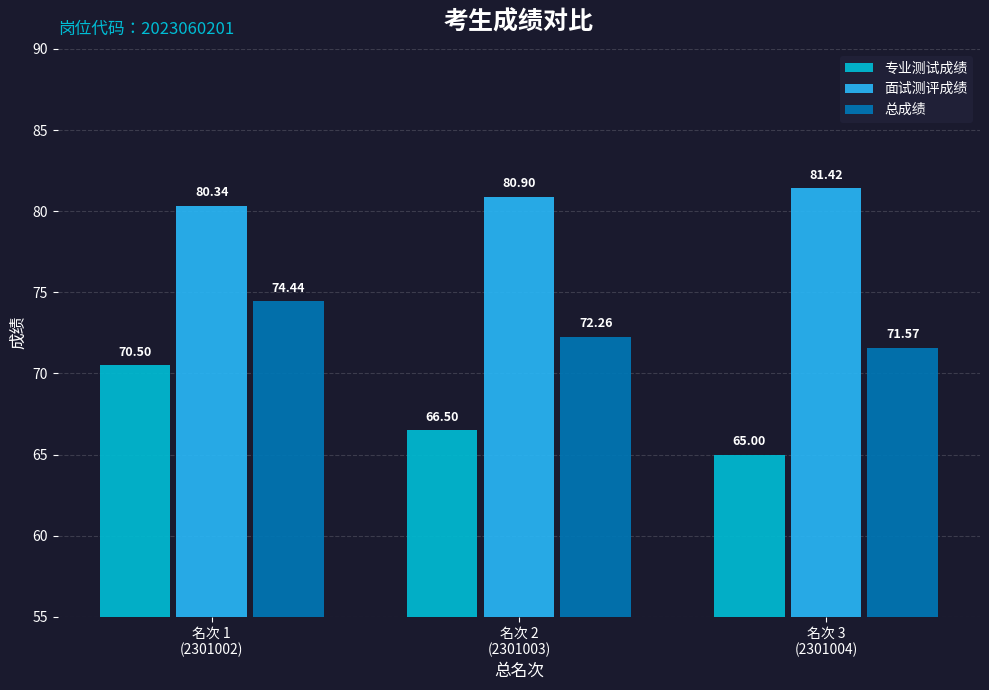

What is the difference between the 面试测评成绩 values at 名次 2
(2301003) and 名次 3
(2301004)?

0.5